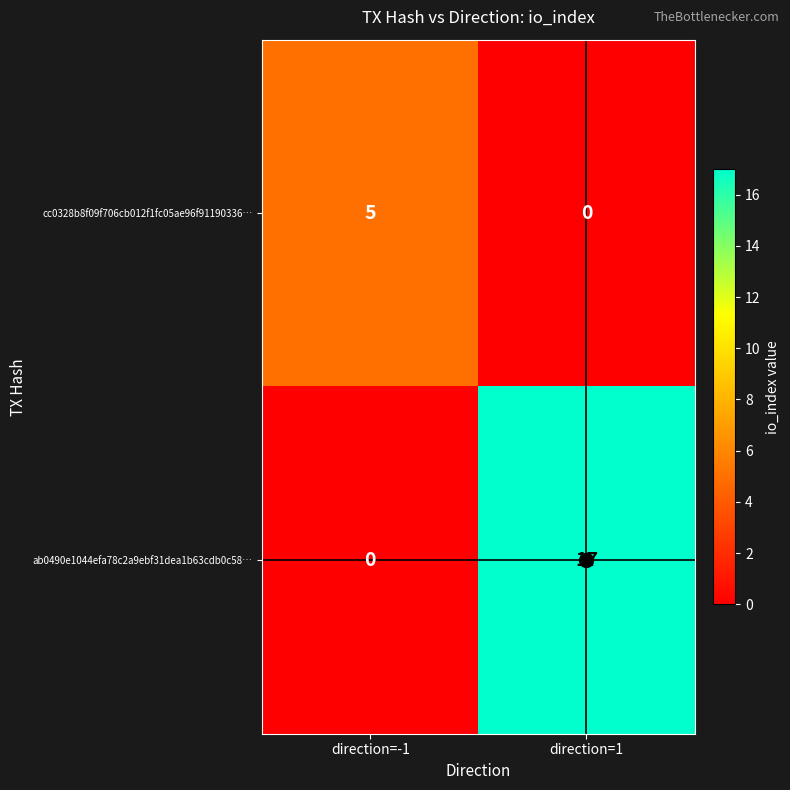

Which series has the largest total across all categories?

ab0490e1044efa78c2a9ebf31dea1b63cdb0c58…